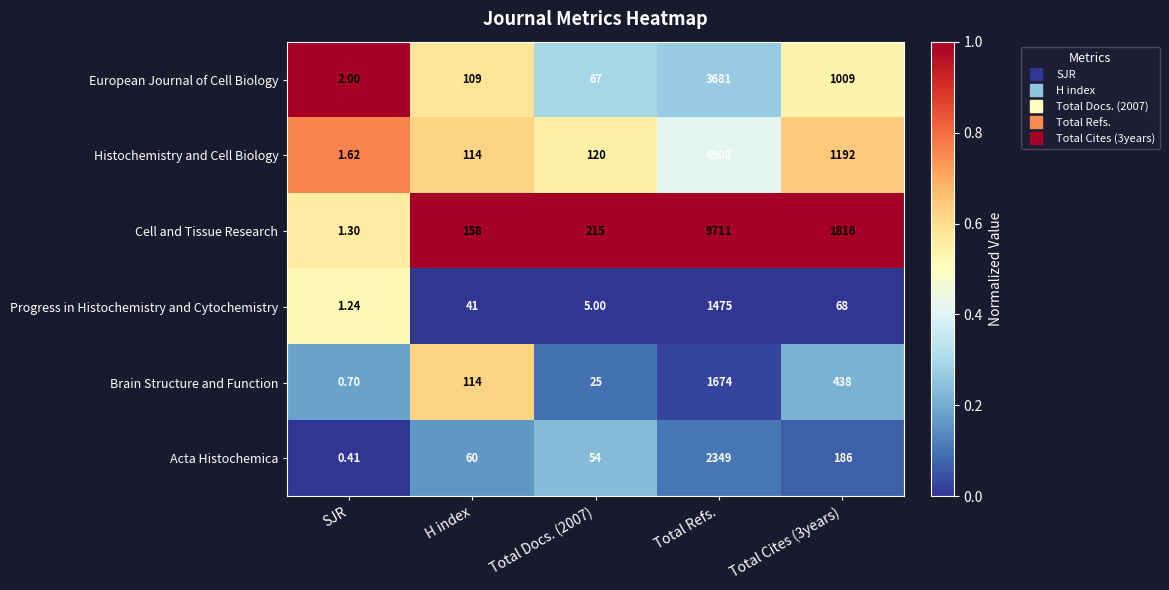

How many categories are shown in the chart?

5